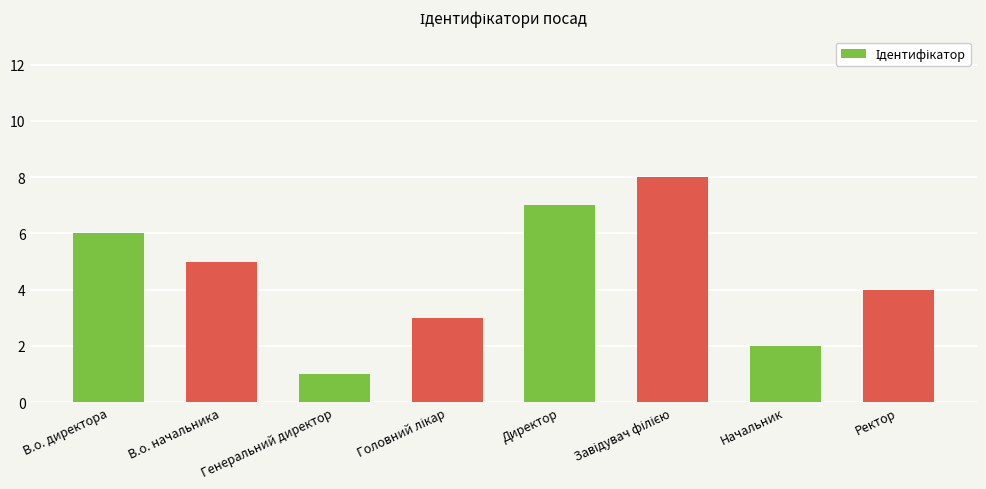

What is the label of the 2nd bar from the right?

Начальник